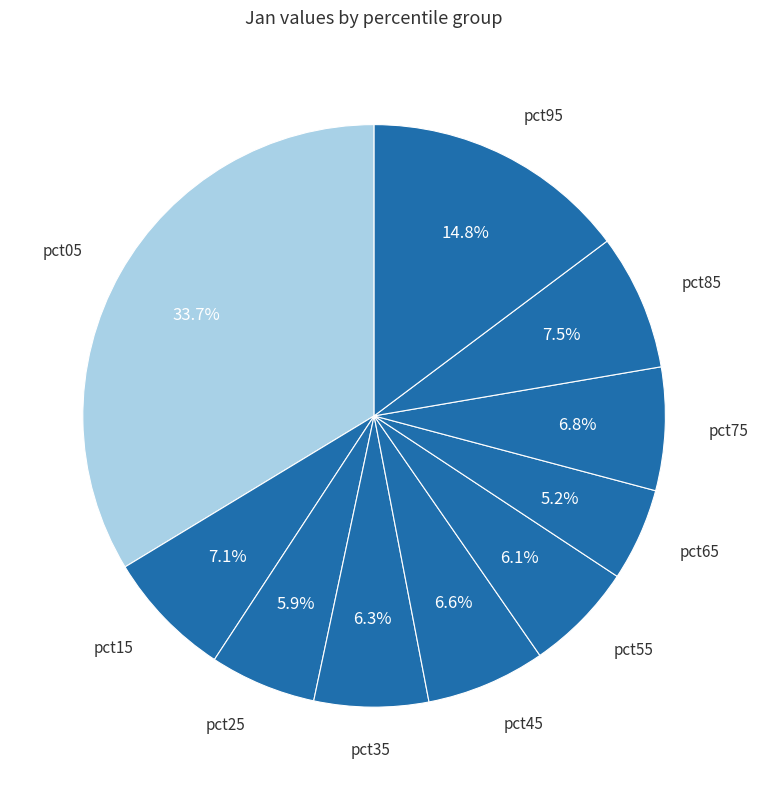

Do pct15 and pct65 together represent more than half of the pie?

No